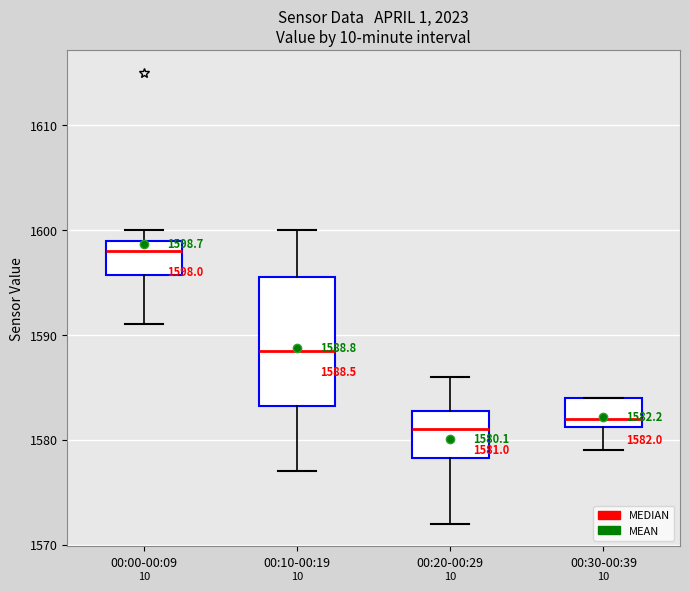

Which box's median line is the lowest?

00:20-00:29